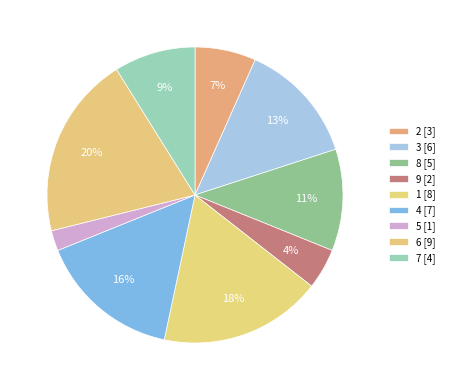

What percentage is the 7 slice, to the nearest percent?

9%